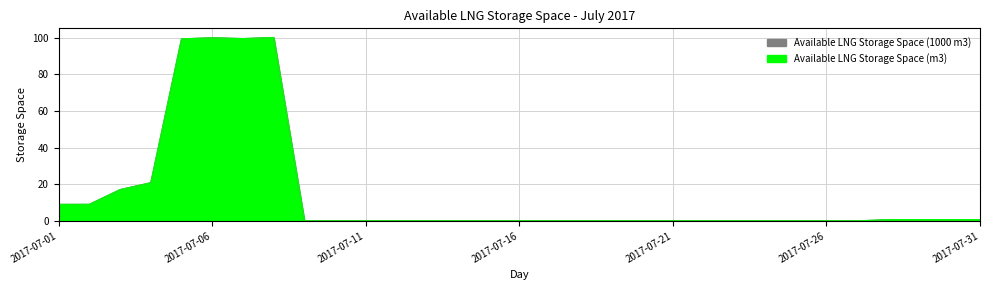

What is the sum of the Available LNG Storage Space (m3) values at 2017-07-03 and 2017-07-15?

17.1